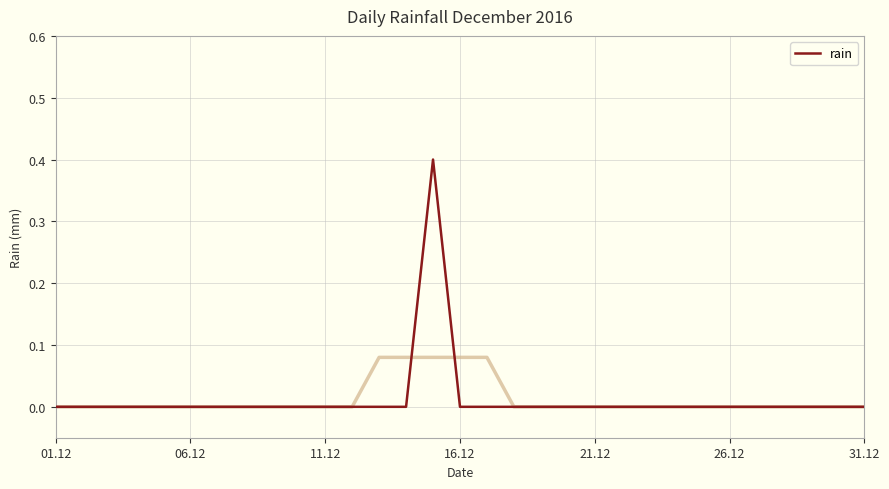

The value at 16.12 is -0.2. True or false?

False